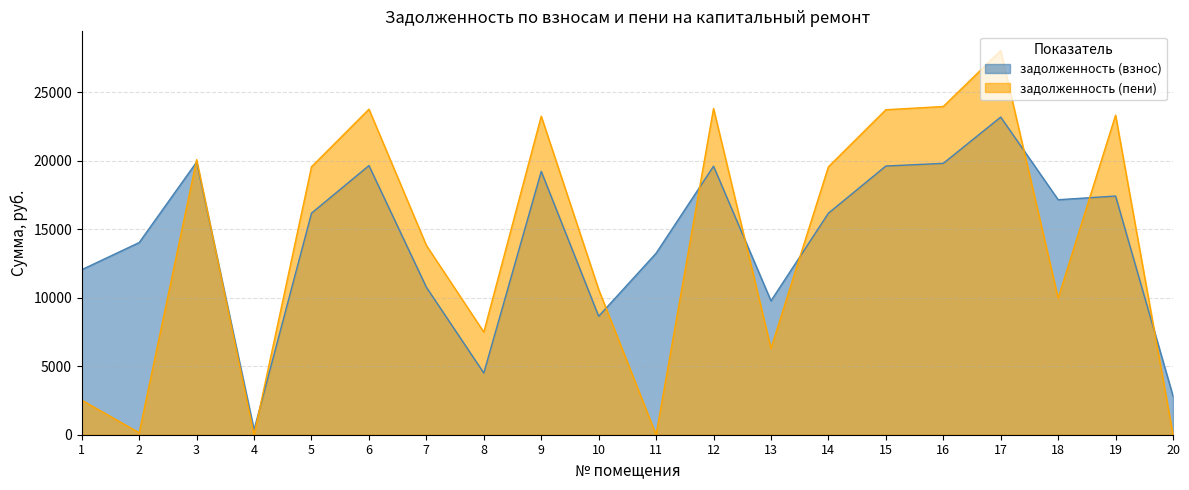

The value of задолженность (взнос) at 17 is 14866.0. True or false?

False